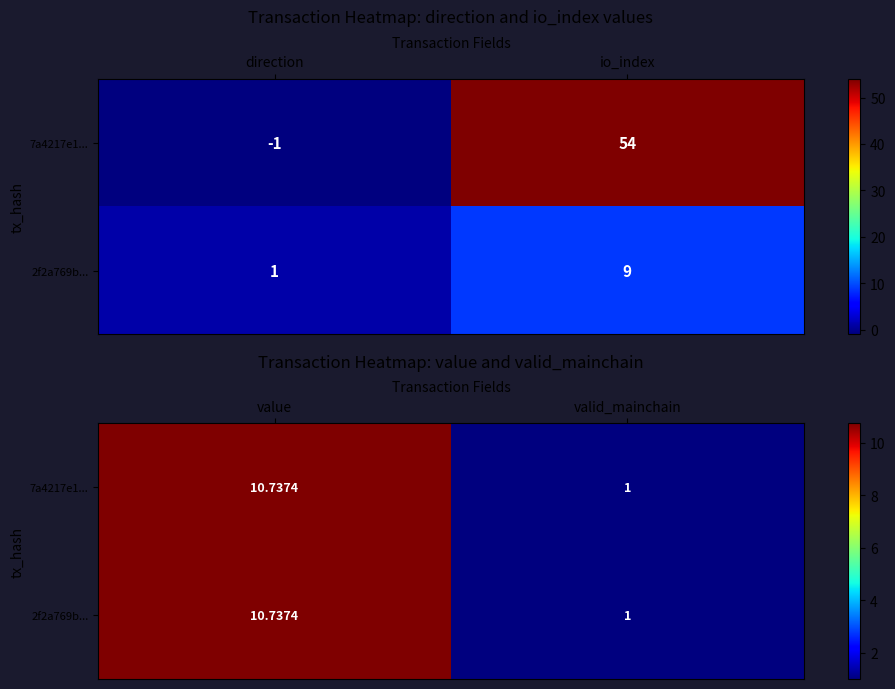

The value of 2f2a769b... at valid_mainchain is 1.3. True or false?

False